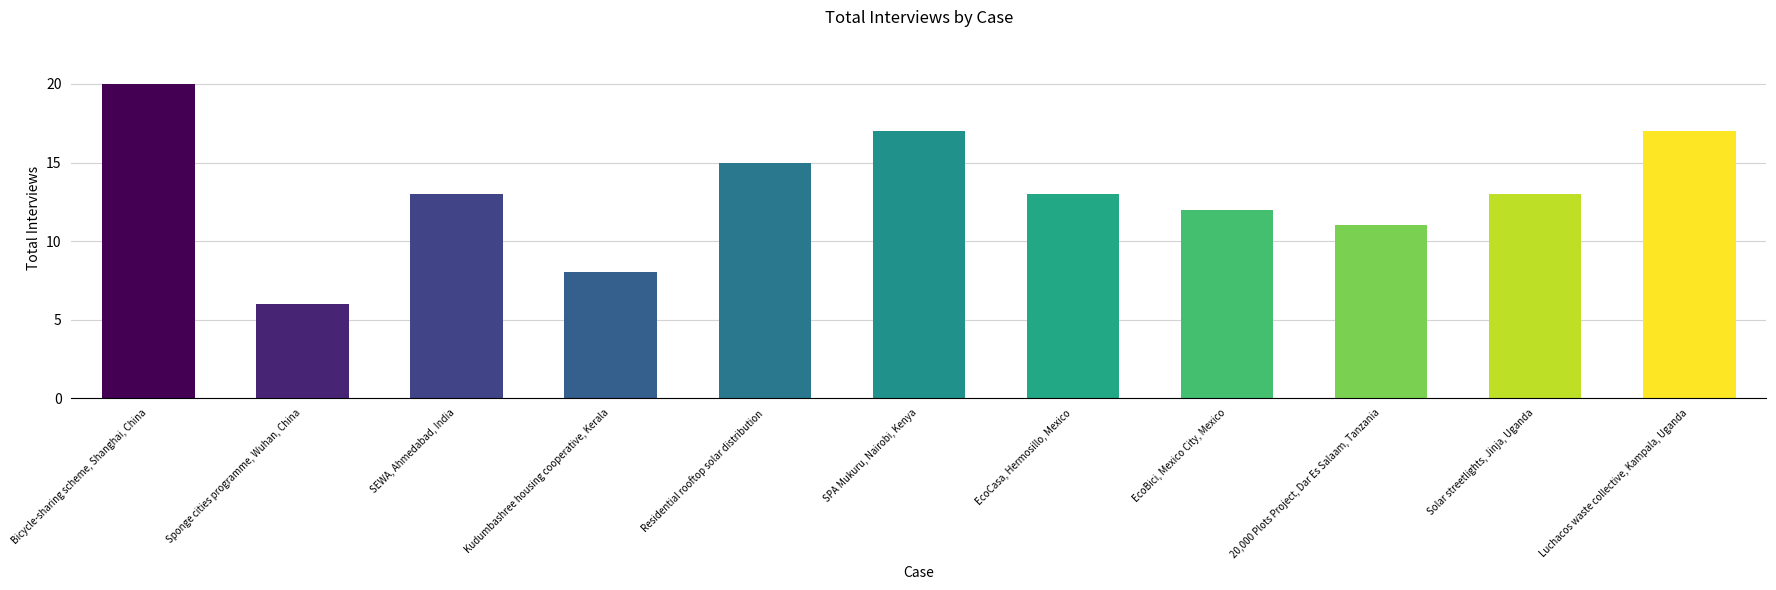

What is the value of the 5th bar from the left?

15